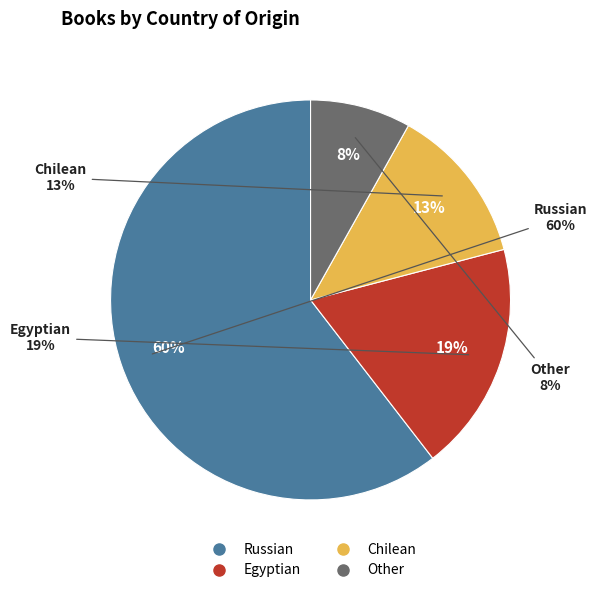

True or false: Chilean accounts for 21% of the total.

False